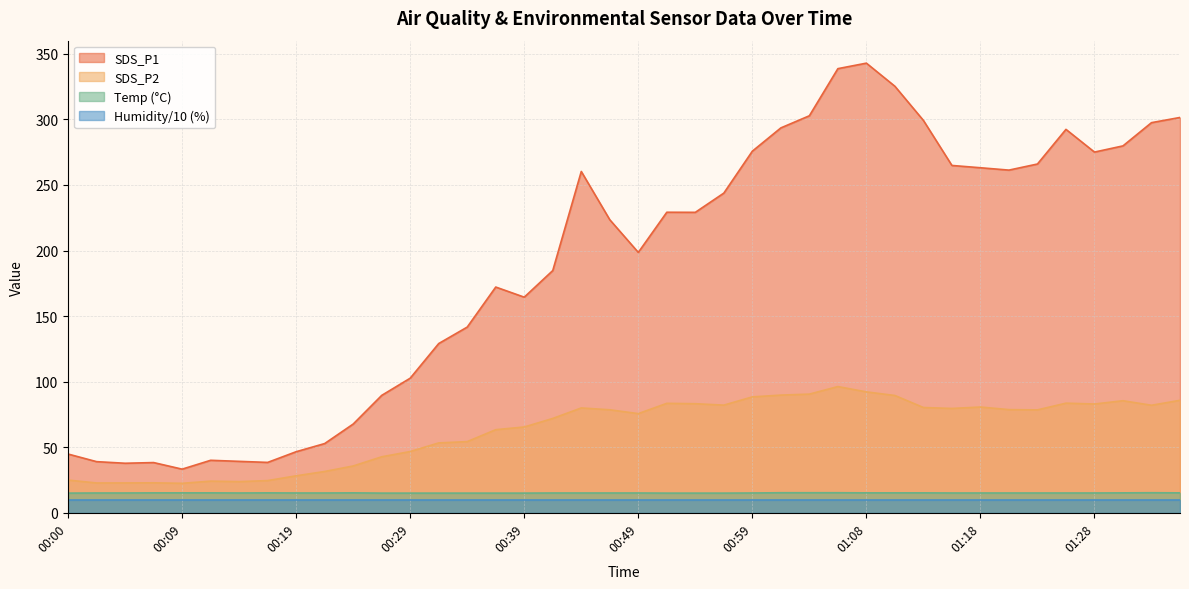

What is the total value across all series at 00:56?

340.9